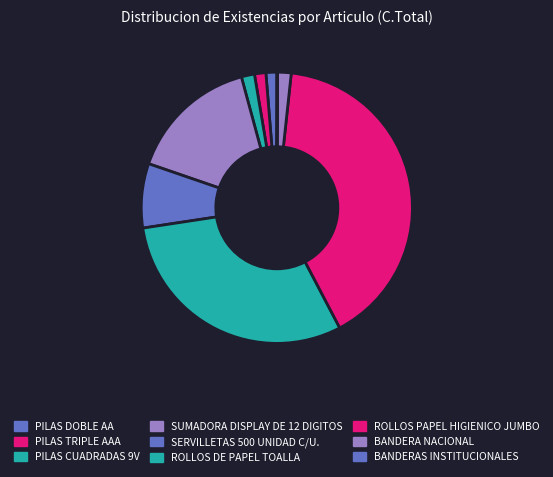

True or false: BANDERA NACIONAL accounts for 15% of the total.

False